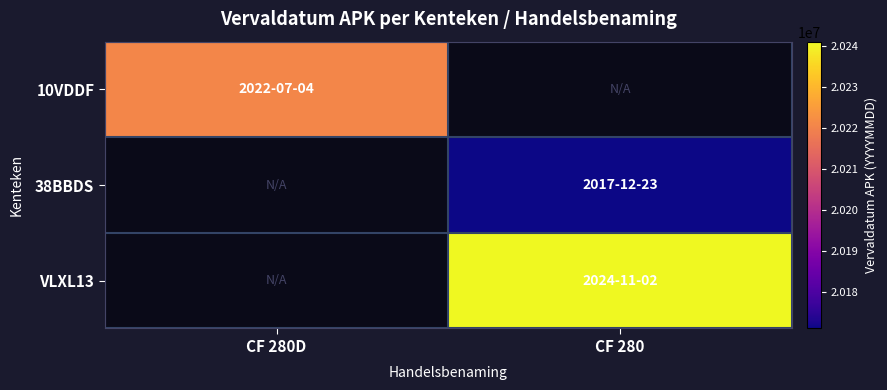

Reading left to right, extract all data points from this chart.

10VDDF: CF 280D=20220704	CF 280=0
38BBDS: CF 280D=0	CF 280=20171223
VLXL13: CF 280D=0	CF 280=20241102